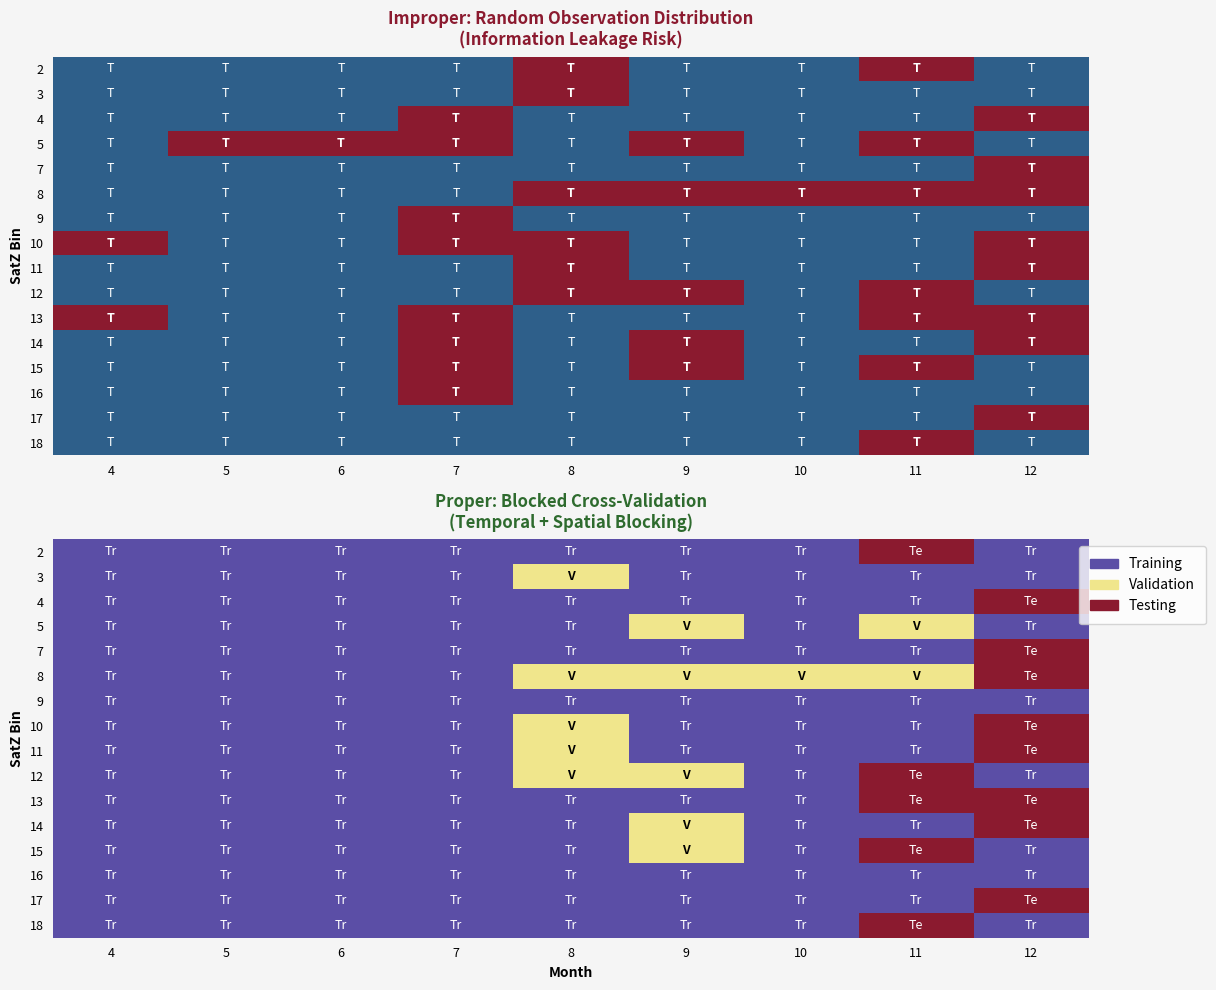

What is the difference between the highest and lowest values at 11?

2